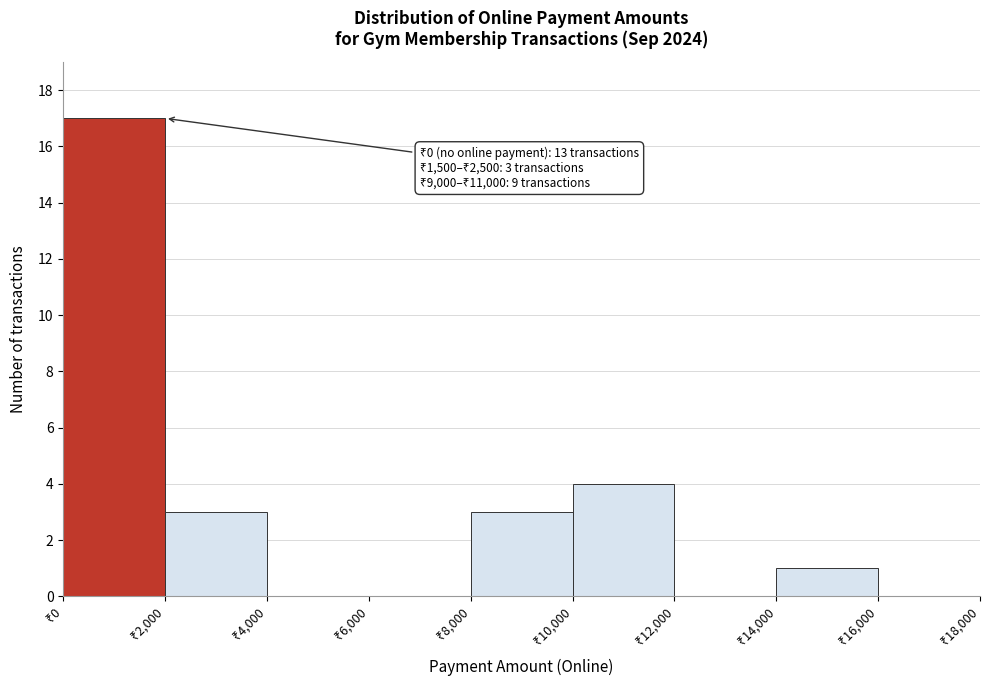

Over which range of the x-axis is the bar tallest?

0 to 2000